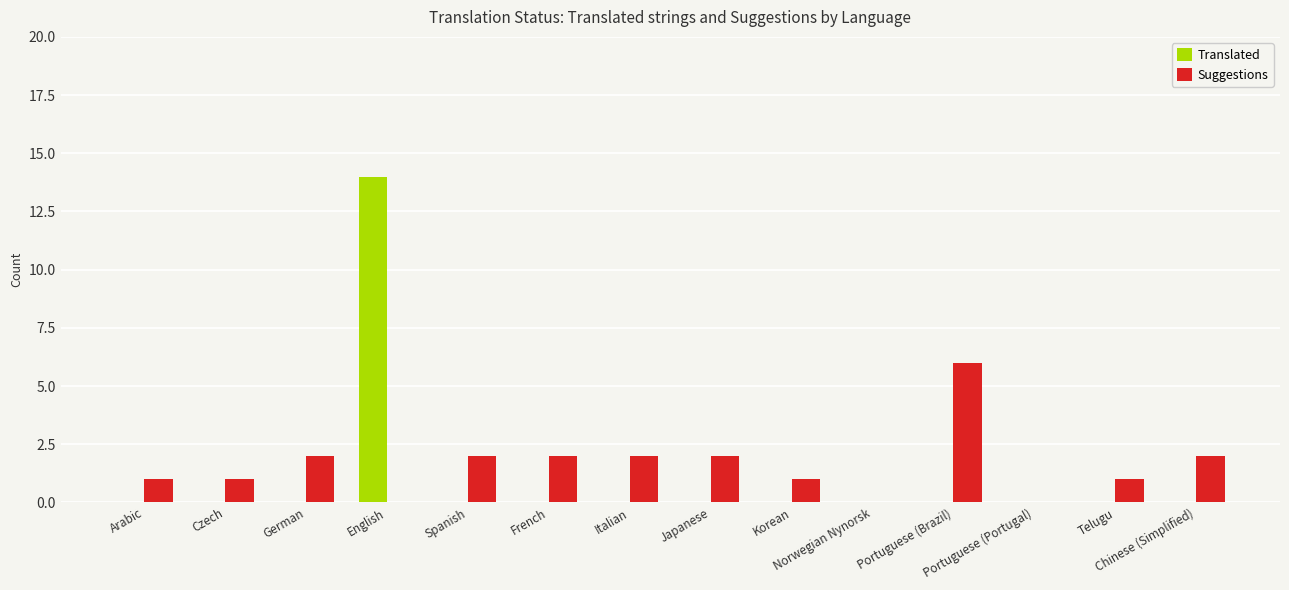

What is the highest value of the Suggestions series?

6